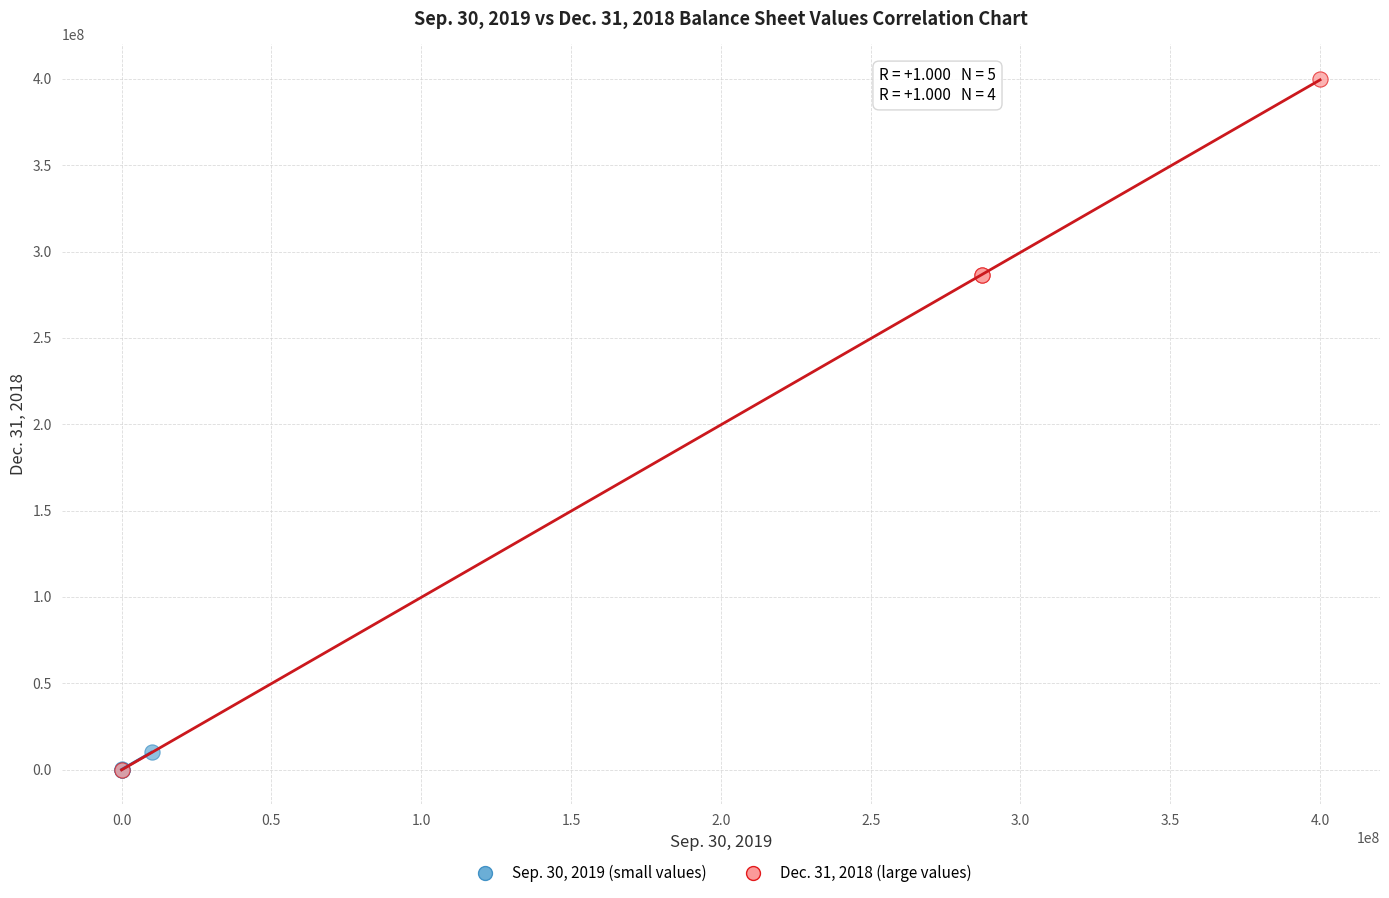

Which series contains the highest Y value?

Dec. 31, 2018 (large values)